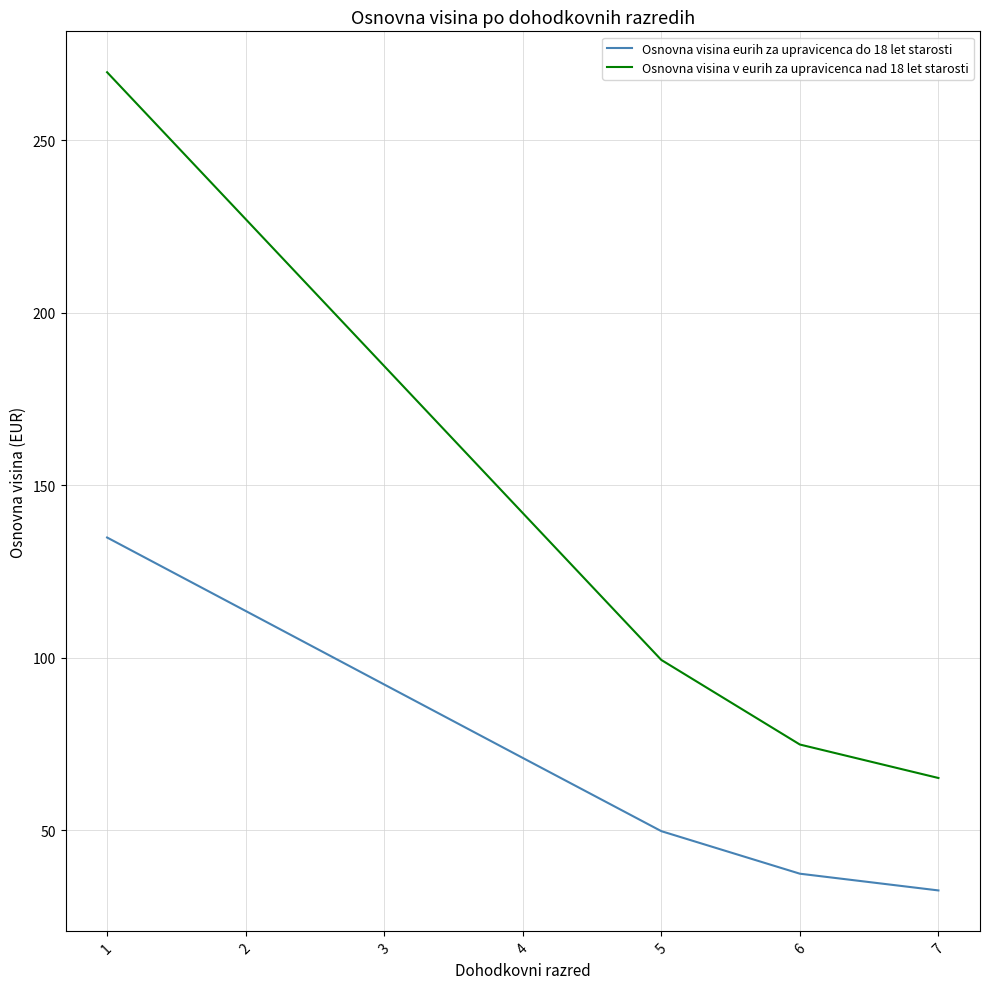

What is the average value of the Osnovna visina v eurih za upravicenca nad 18 let starosti series?

151.8